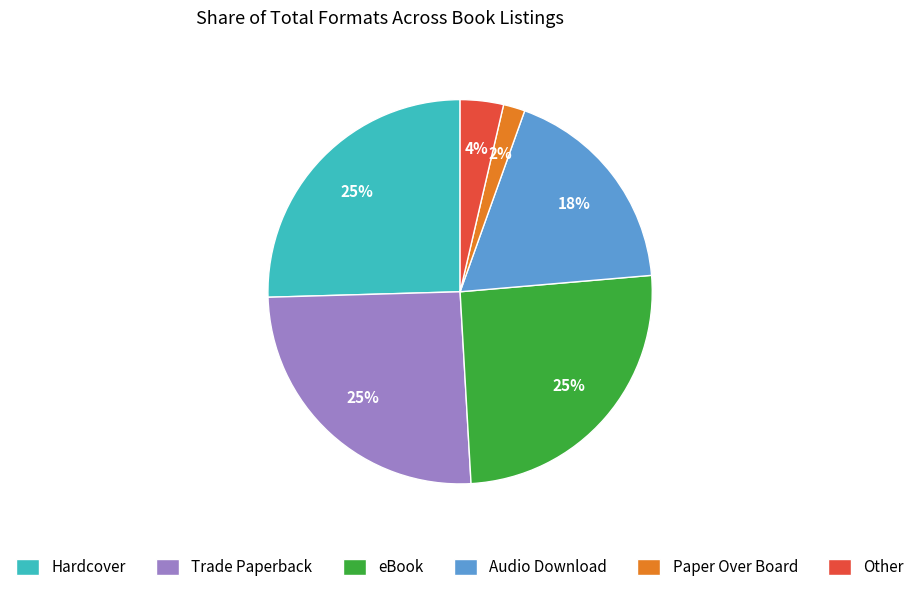

Approximately how many times larger is the value at Trade Paperback compared to Audio Download?

1.4